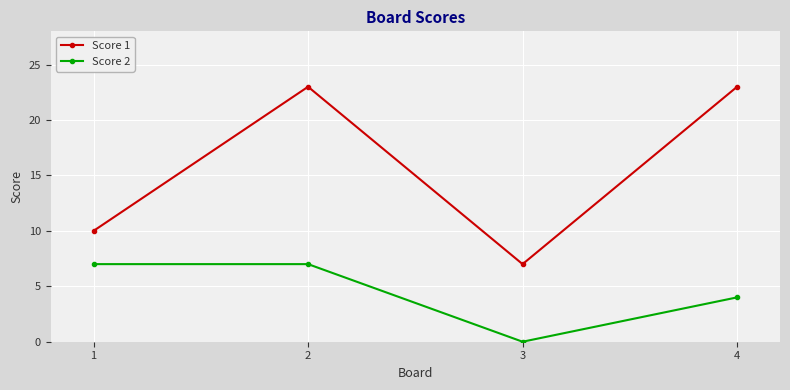

How many Score 1 values are between 10 and 23?

3